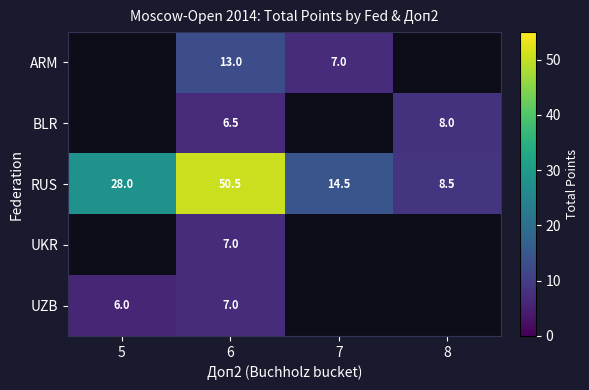

Read the RUS value at 8.

8.5